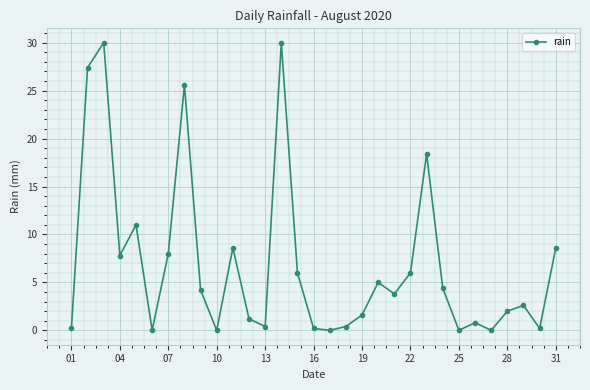

What is the value of the 11th point from the left?

8.6